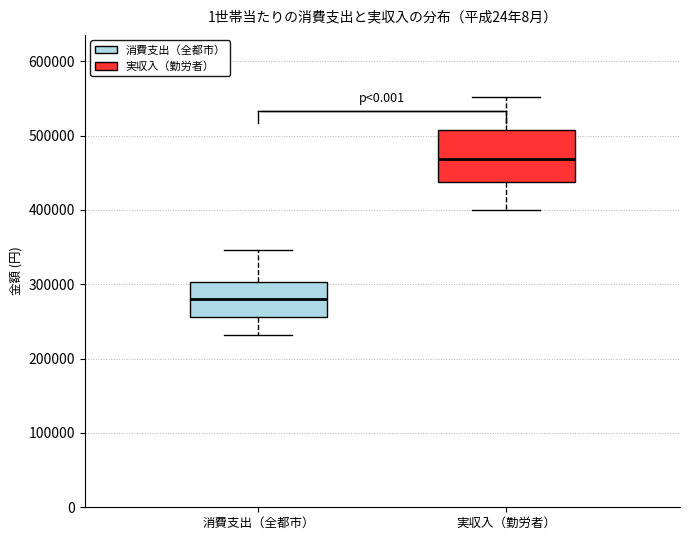

Reading left to right, read every box against the y-axis: the position of its median line, the range the box covers, and the ends of its whiskers. The values are not printed on the chart, so give them approximately, as read against the axis.

消費支出（全都市）: median 280000, box 260000 to 300000, whiskers 230000 to 350000
実収入（勤労者）: median 470000, box 440000 to 510000, whiskers 400000 to 550000